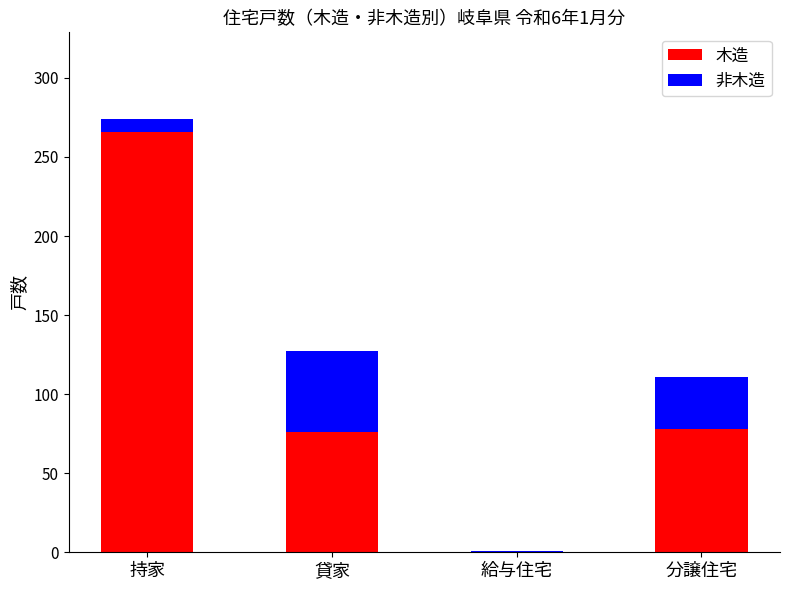

What is the sum of all 木造 values?

420